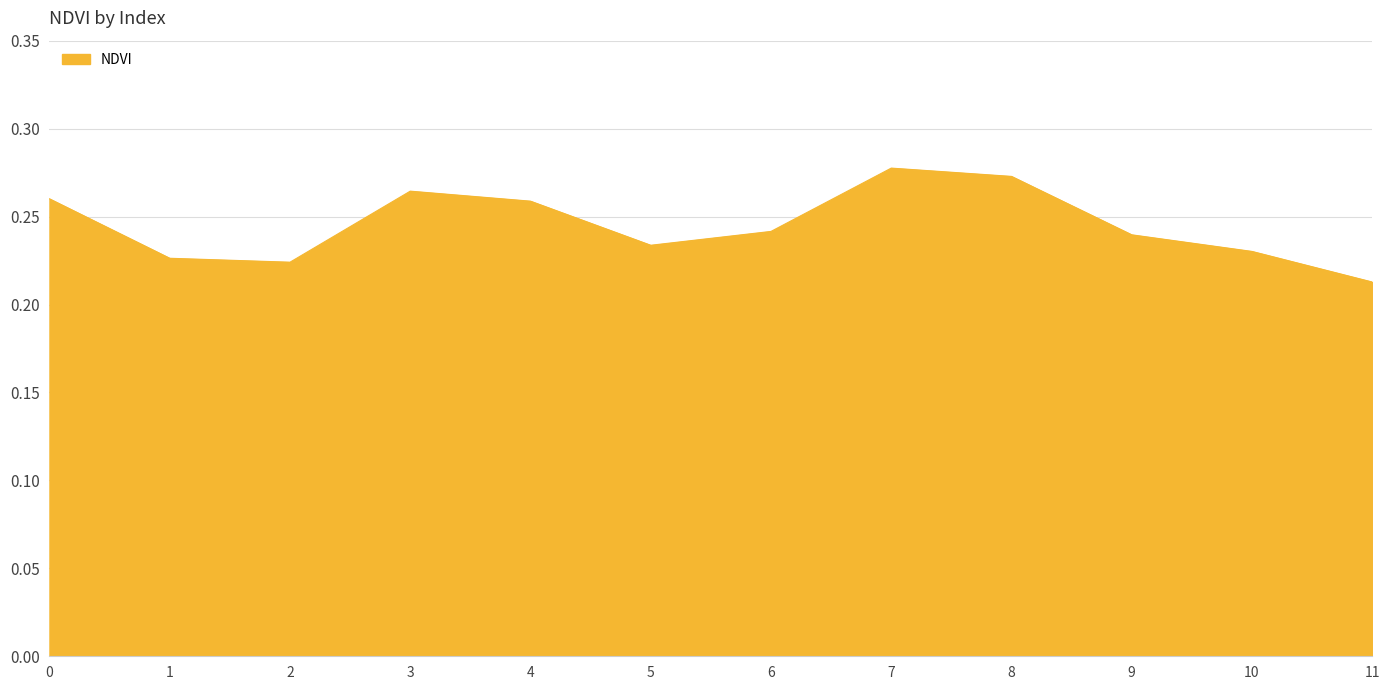

True or false: the data shows 0.1 at 8.

False